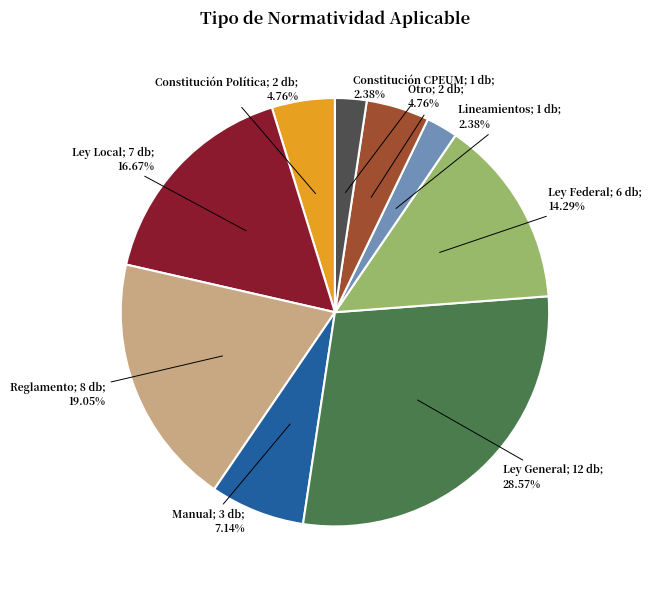

Does any single category account for the majority?

No